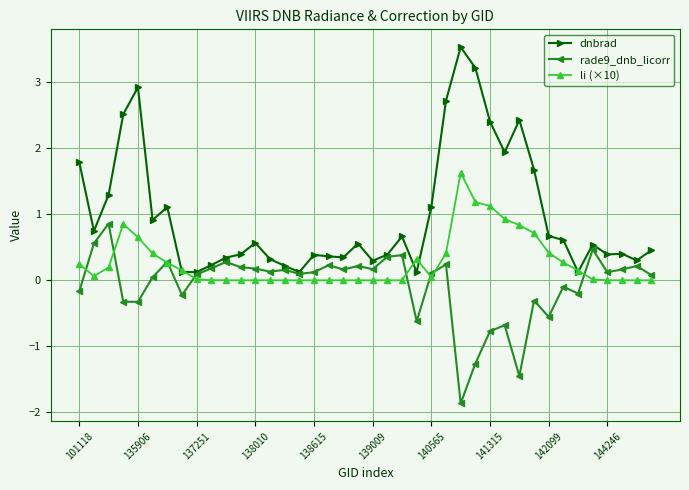

True or false: dnbrad has more than 1 points higher than both neighbors.

True